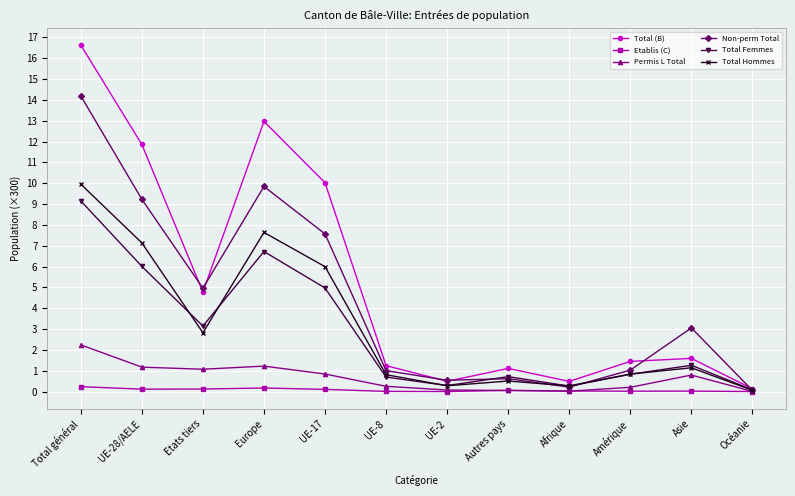

What is the spread (max minus min) of values at Amérique?

1.4